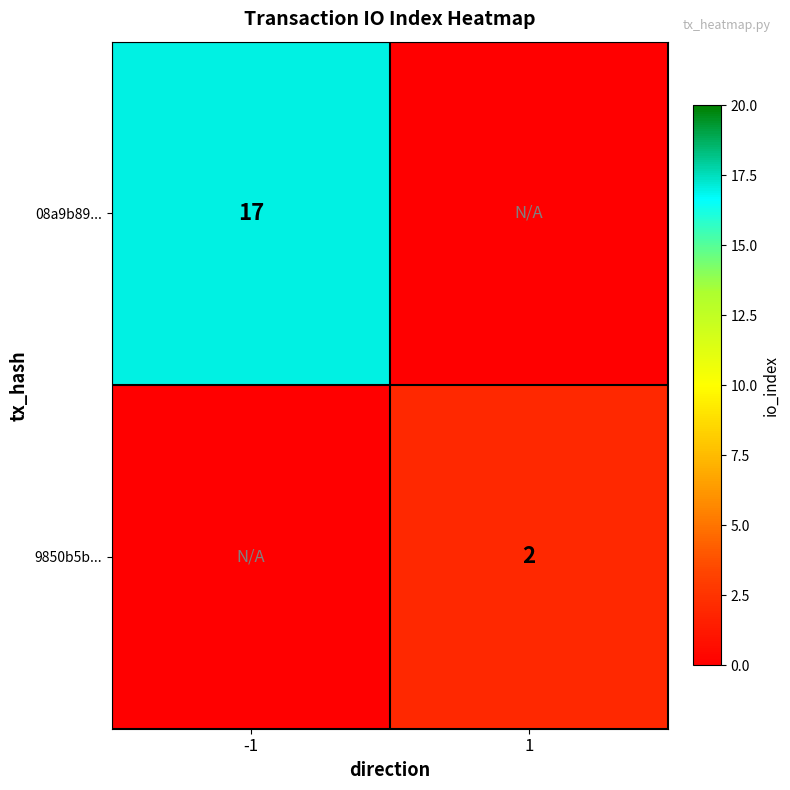

The 08a9b89... series shows 17 at -1. True or false?

True